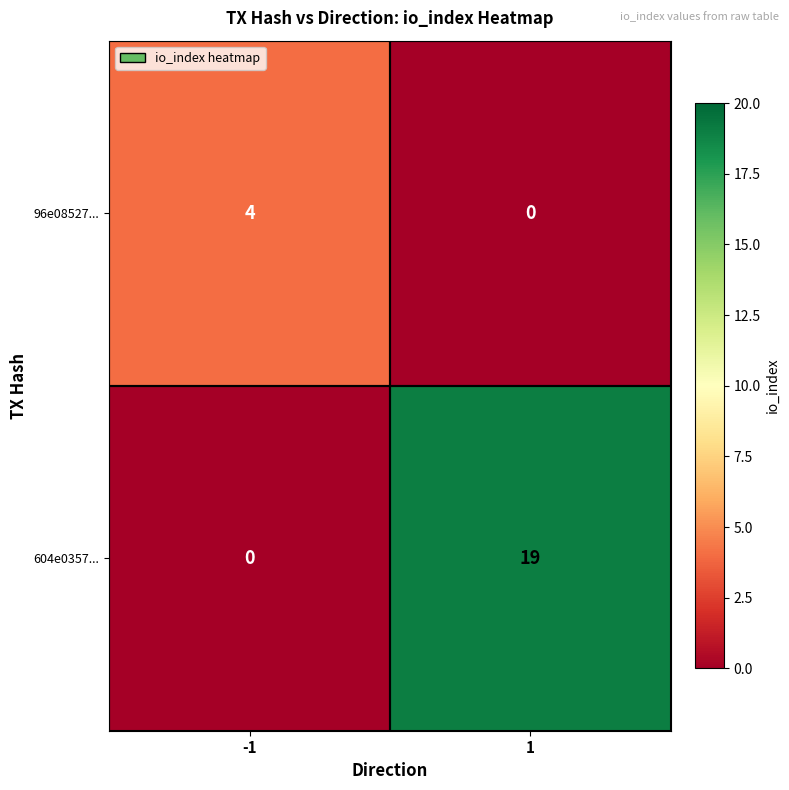

What is the approximate value of 604e0357... at 1, to the nearest 10?

20